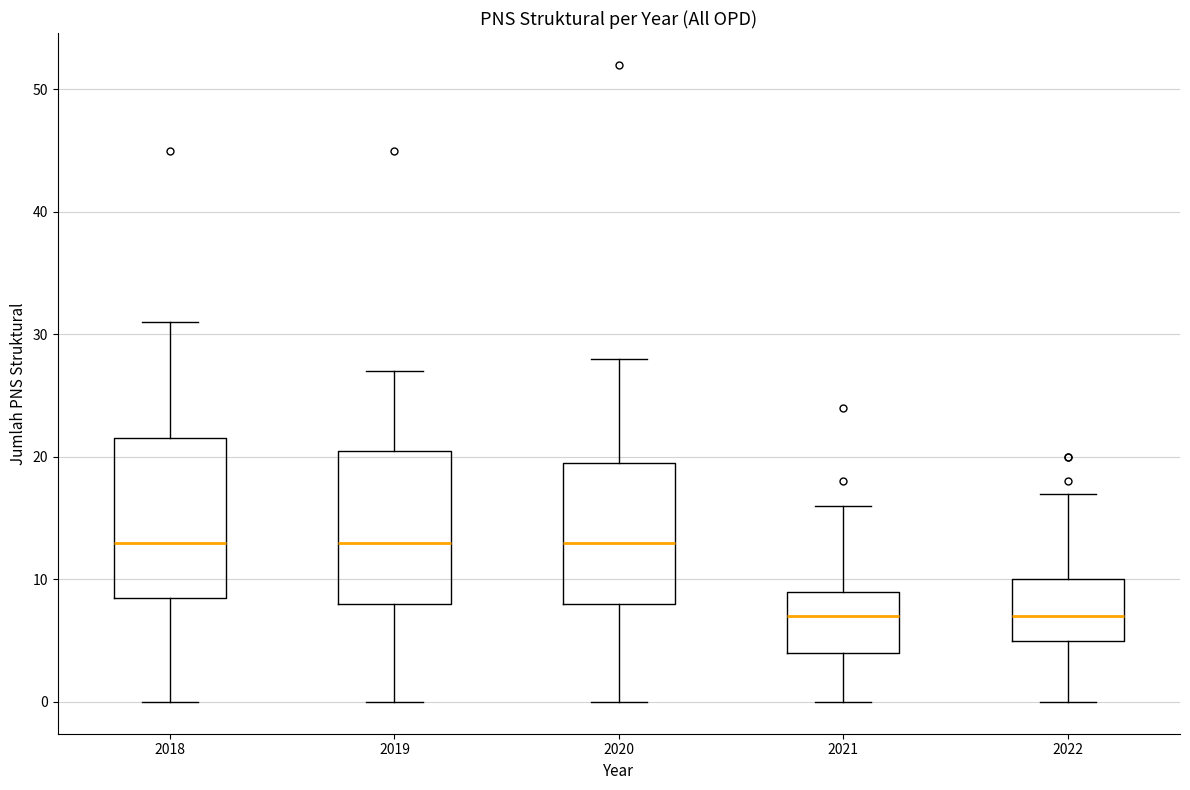

Reading left to right, read every box against the y-axis: the position of its median line, the range the box covers, and the ends of its whiskers. The values are not printed on the chart, so give them approximately, as read against the axis.

2018: median 13, box 9 to 22, whiskers 0 to 31
2019: median 13, box 8 to 21, whiskers 0 to 27
2020: median 13, box 8 to 20, whiskers 0 to 28
2021: median 7, box 4 to 9, whiskers 0 to 16
2022: median 7, box 5 to 10, whiskers 0 to 17